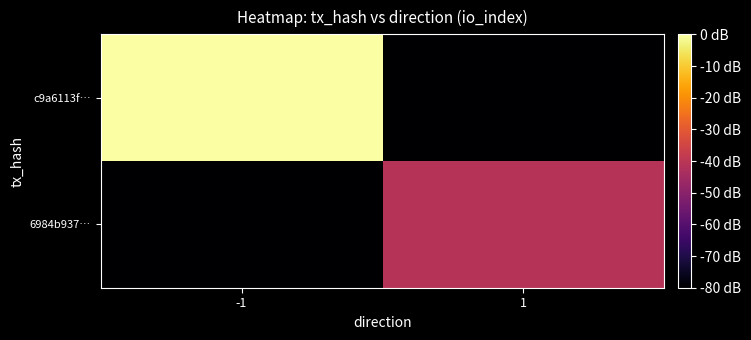

Which series changed the most between -1 and 1?

c9a6113f…